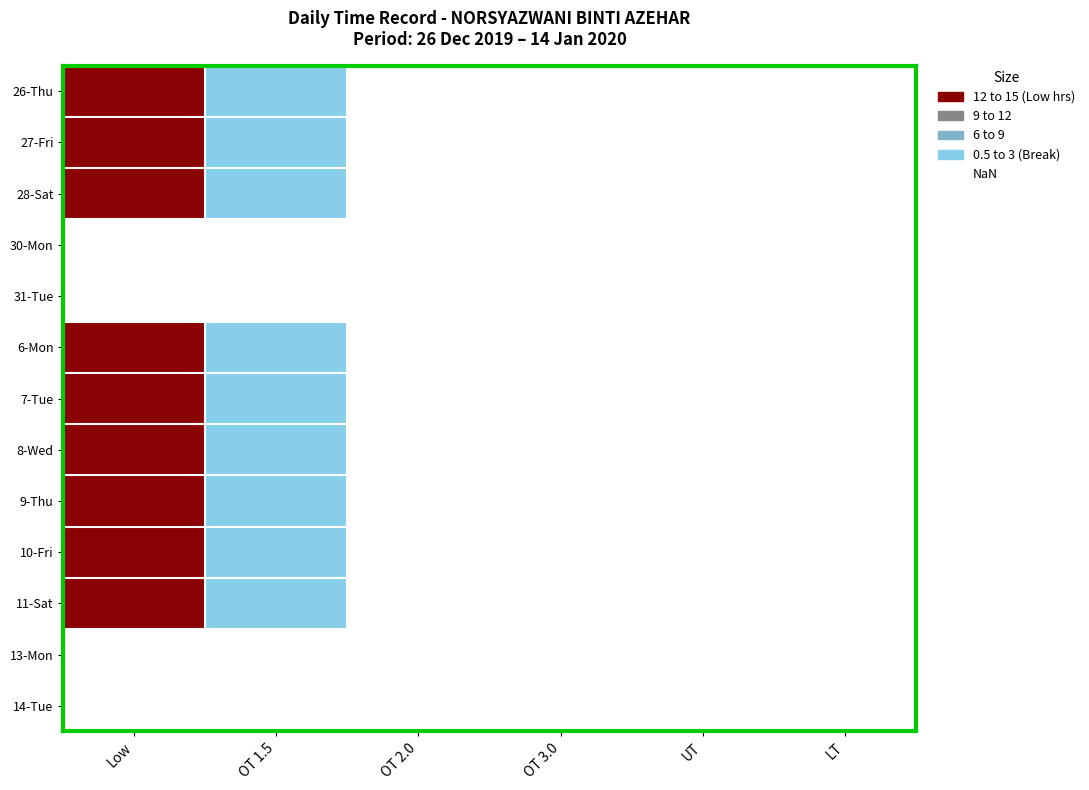

List the series in order of their peak value, highest first.

27-Fri, 28-Sat, 26-Thu, 30-Mon, 31-Tue, 10-Fri, 7-Tue, 8-Wed, 11-Sat, 6-Mon, 13-Mon, 14-Tue, 9-Thu